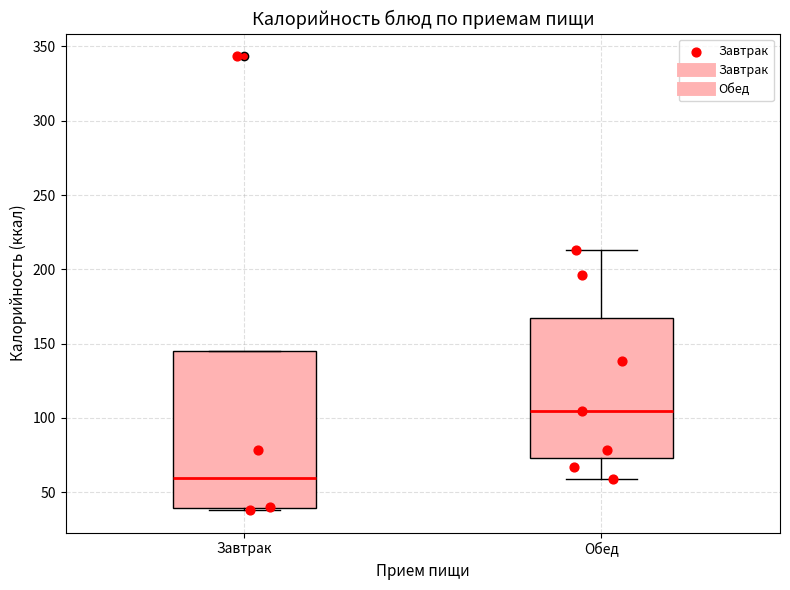

Where does the median line of the box for Обед sit on the y-axis? The values are not printed on the chart, so give them approximately, as read against the axis.

105